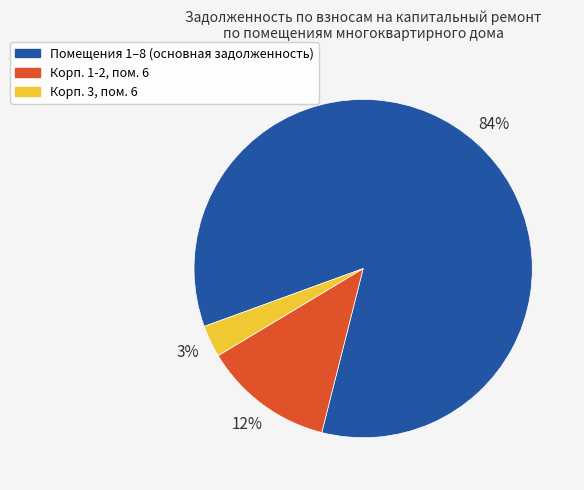

Does any single category account for the majority?

Yes